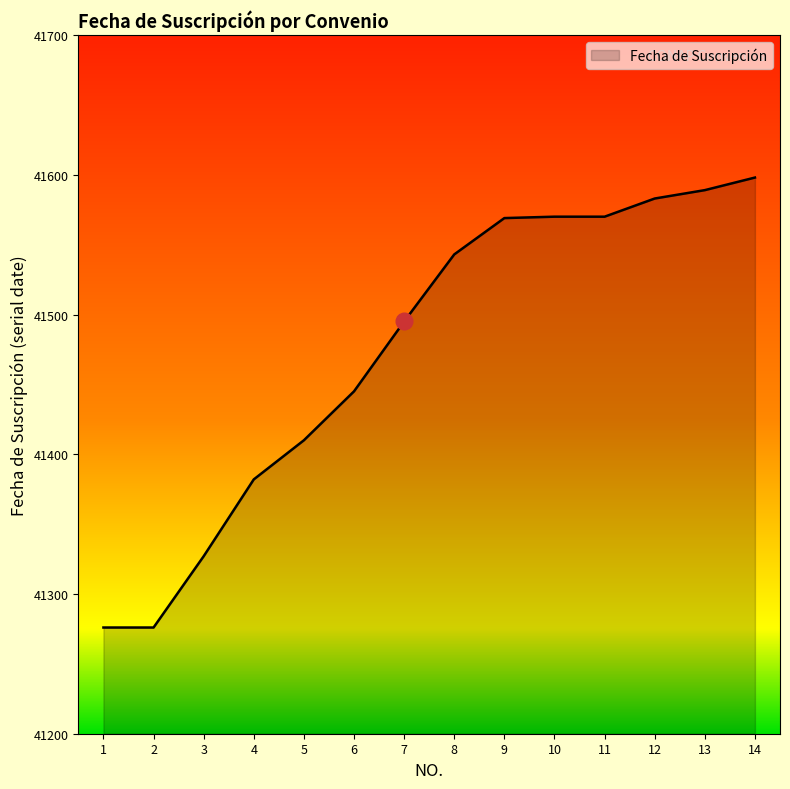

What is the ratio of the value at 5 to the value at 14?

1.0